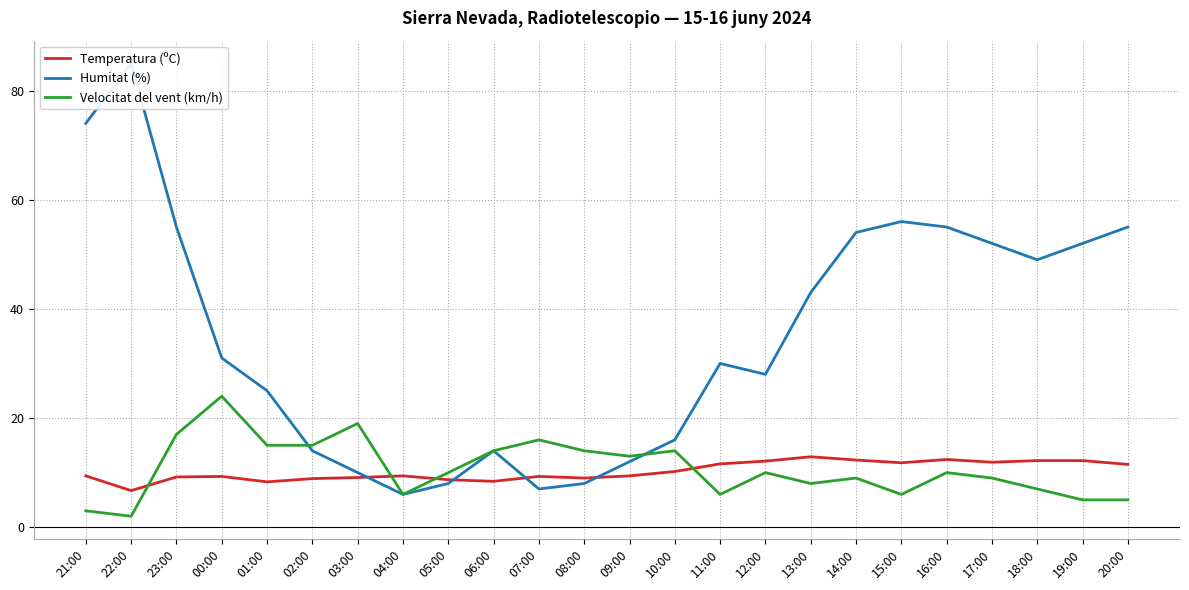

Is this an area chart (filled region under the line)?

No